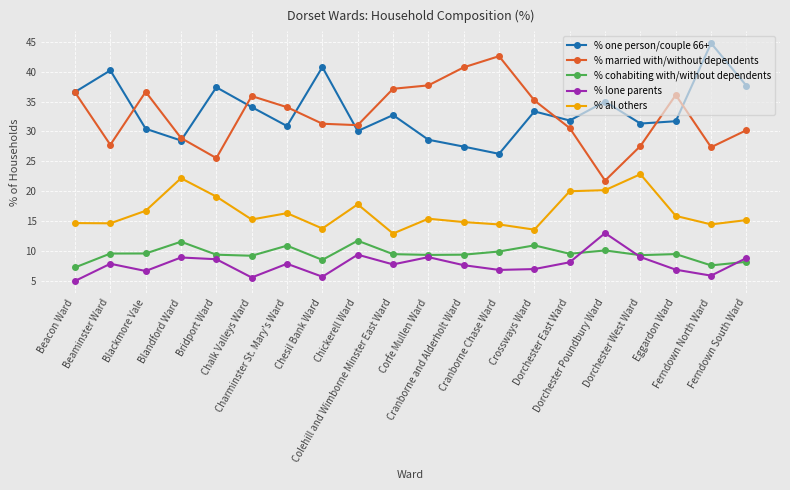

Which series has the largest range (max minus min)?

% married with/without dependents